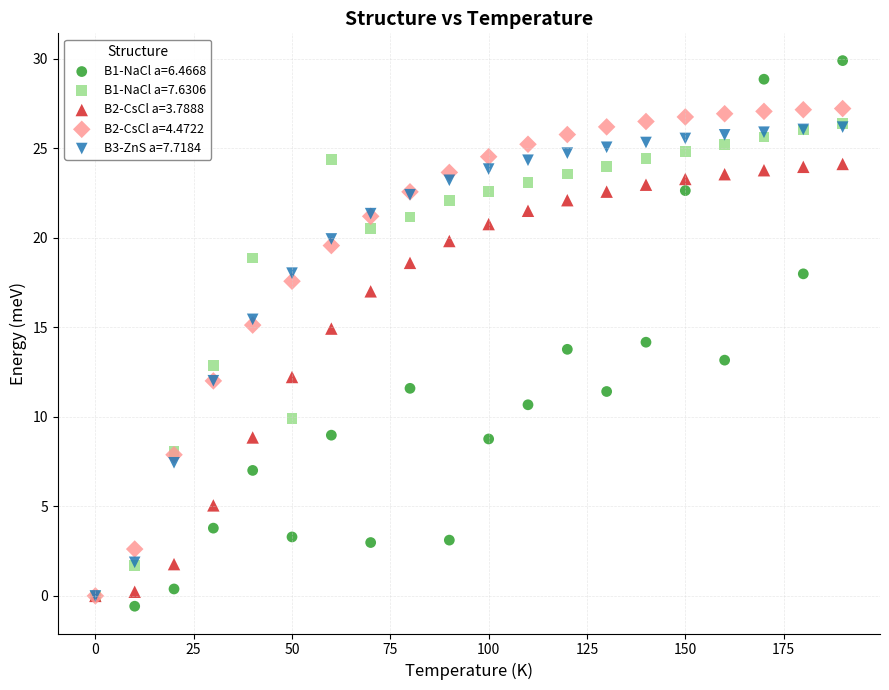

What are all the series names shown in the legend?

B1-NaCl a=6.4668, B1-NaCl a=7.6306, B2-CsCl a=3.7888, B2-CsCl a=4.4722, B3-ZnS a=7.7184